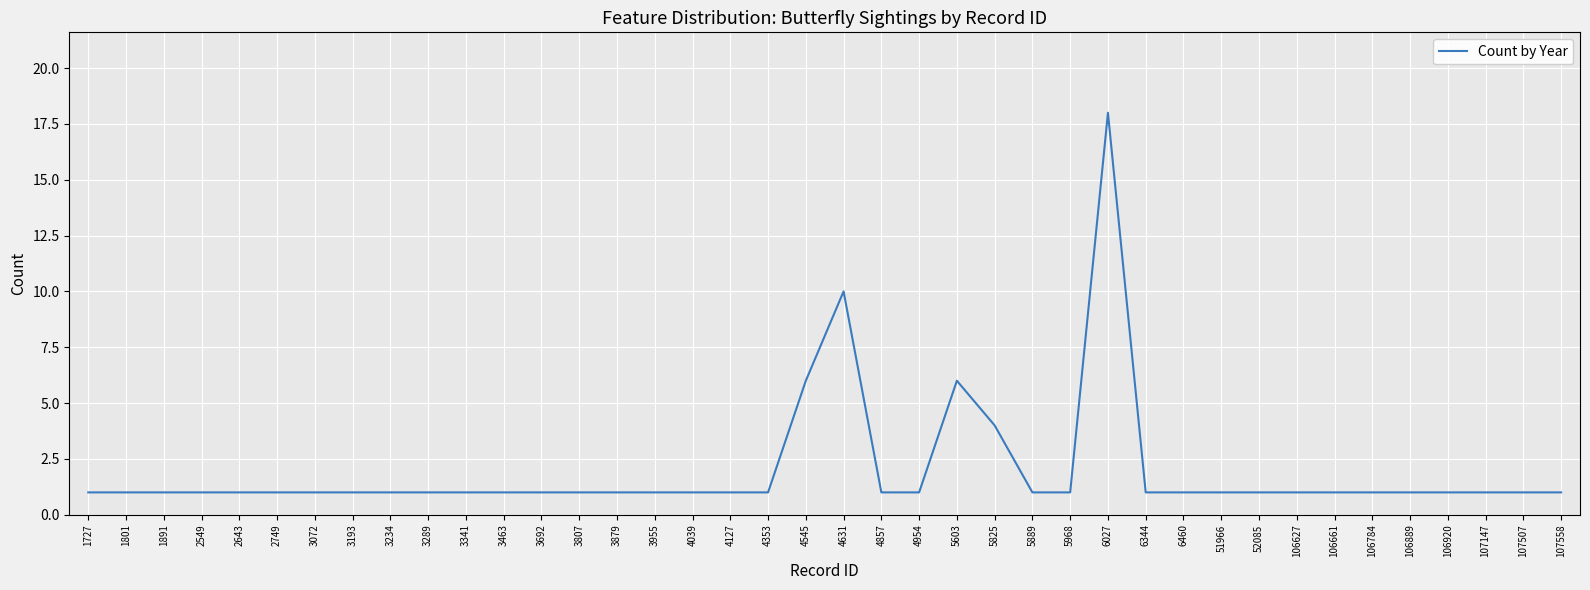

Approximately how many times larger is the value at 5603 compared to 1727?

6.0